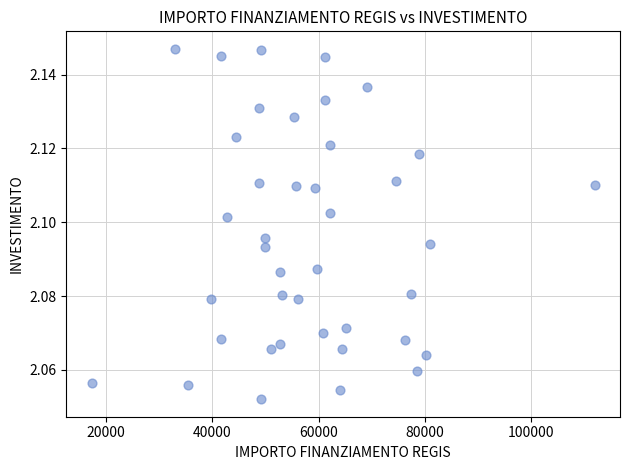

What is the range of X values (max minus min)?

94665.7